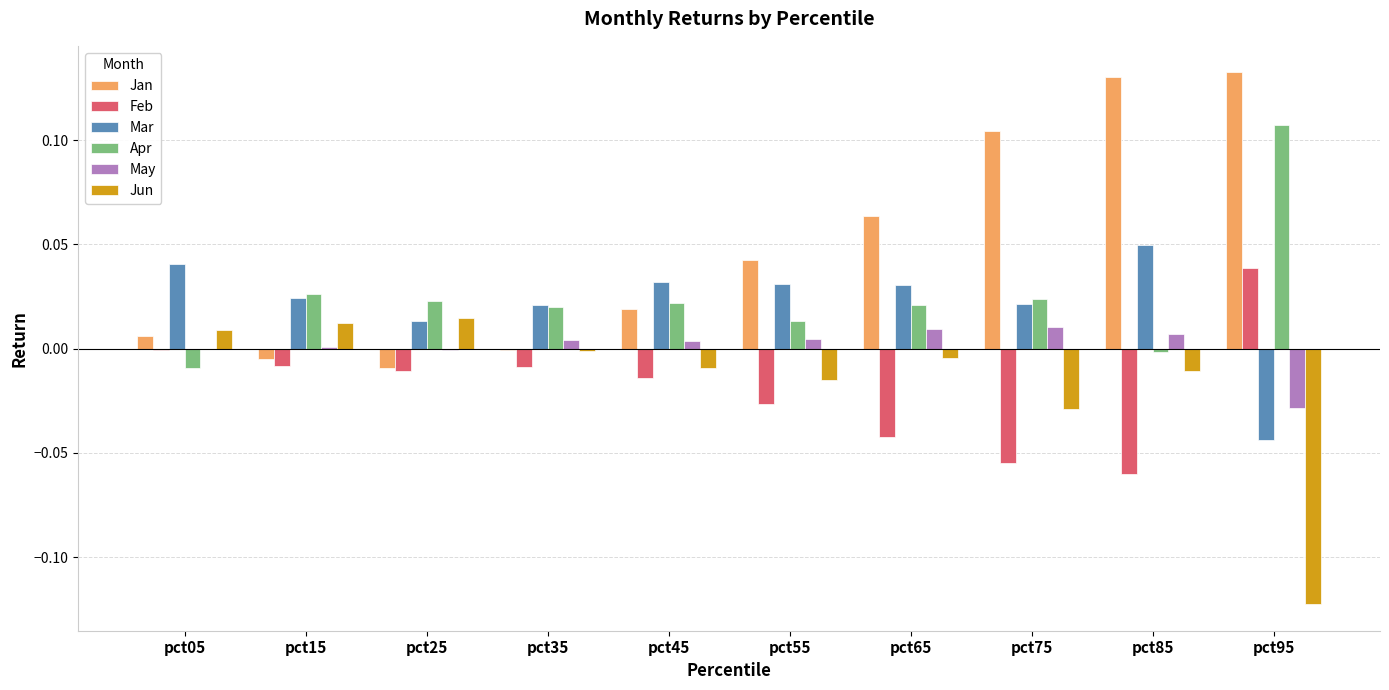

True or false: Mar has a value of 0.0 at pct45.

True